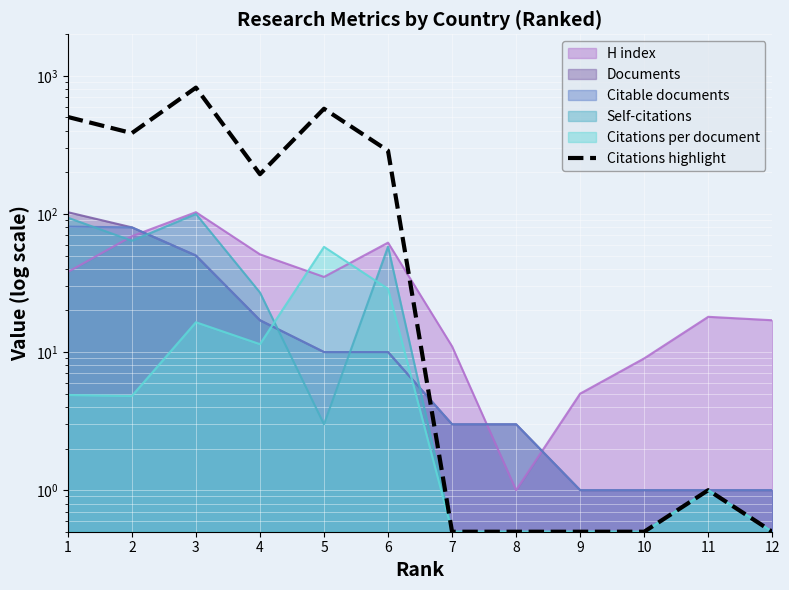

How many values are below 194?

6